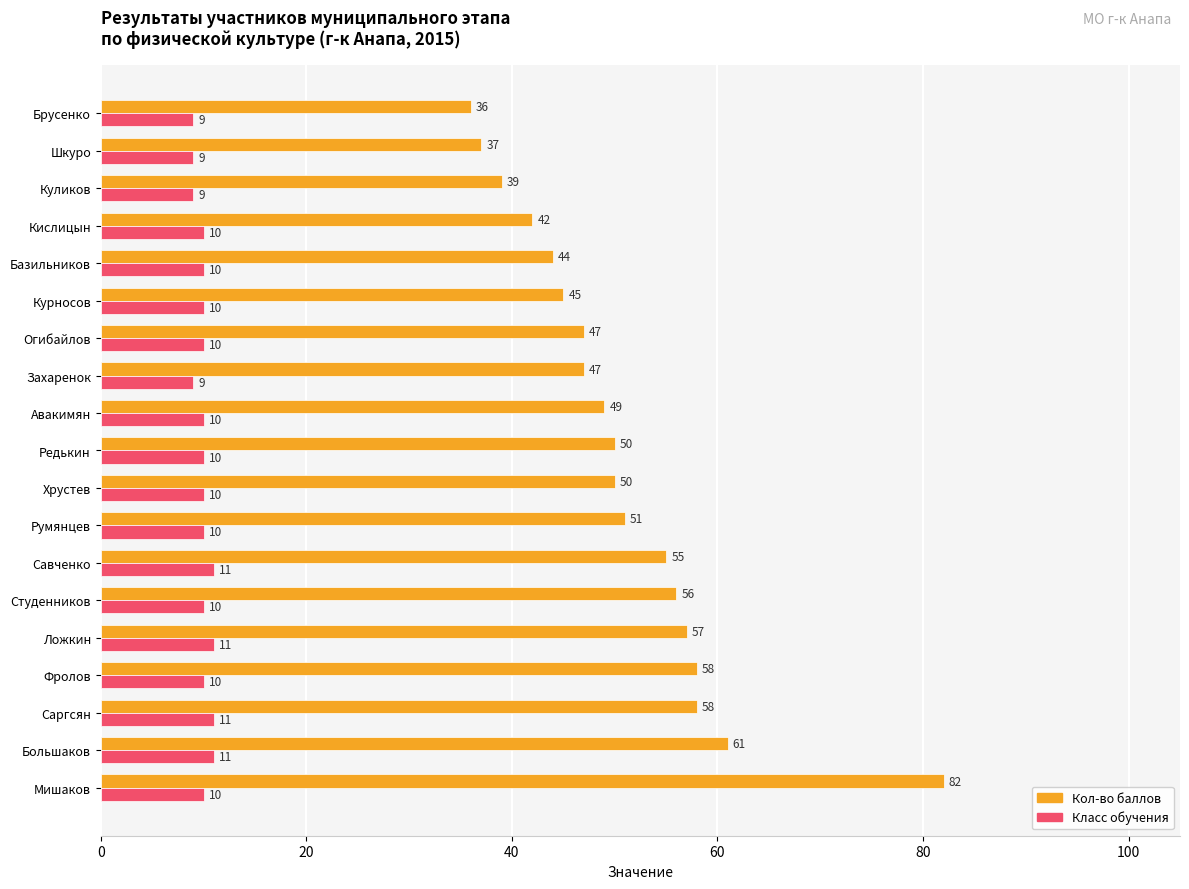

What is the difference between the highest and lowest values at Саргсян?

47